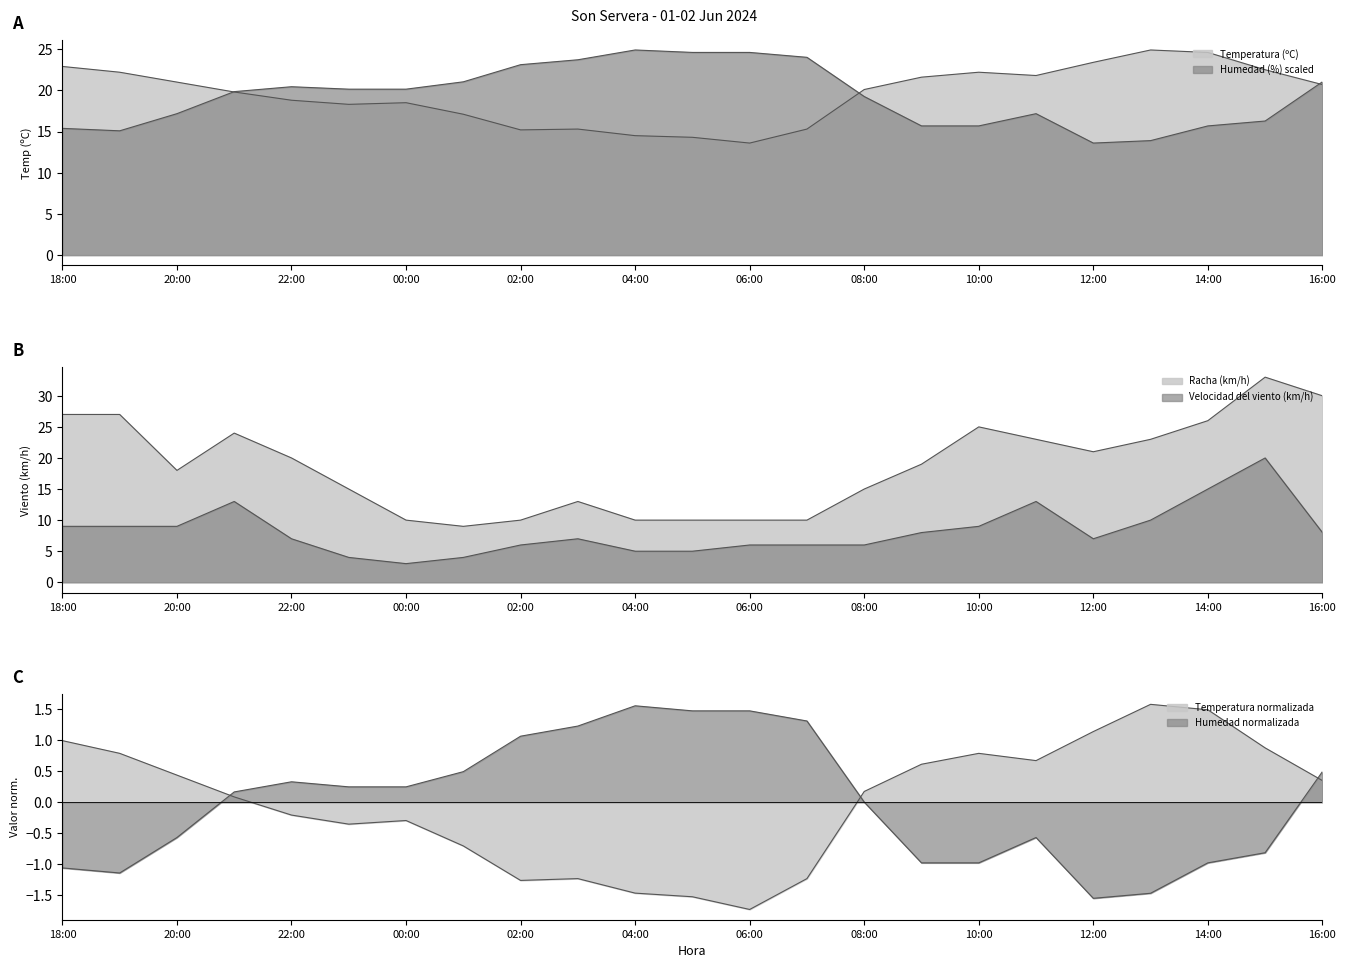

Which label corresponds to the largest value in the chart?

15:00